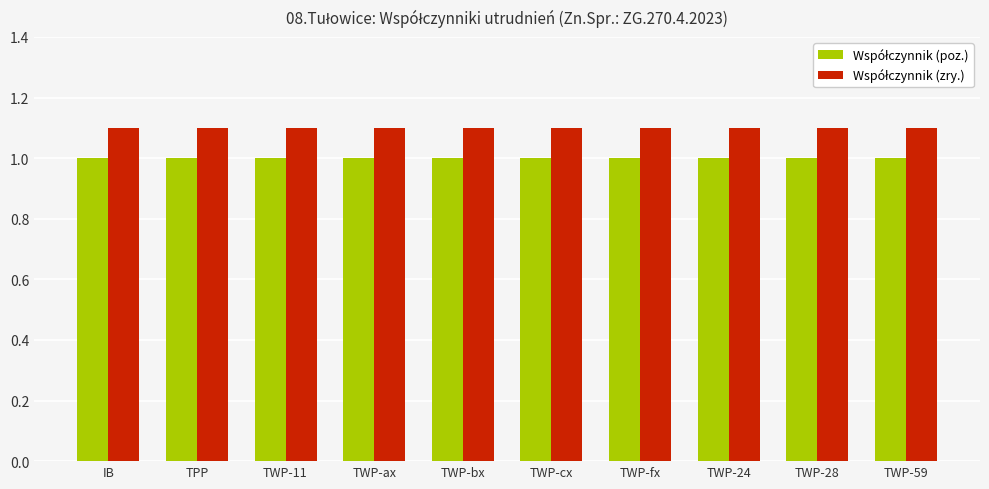

What is the smallest value displayed?

1.0